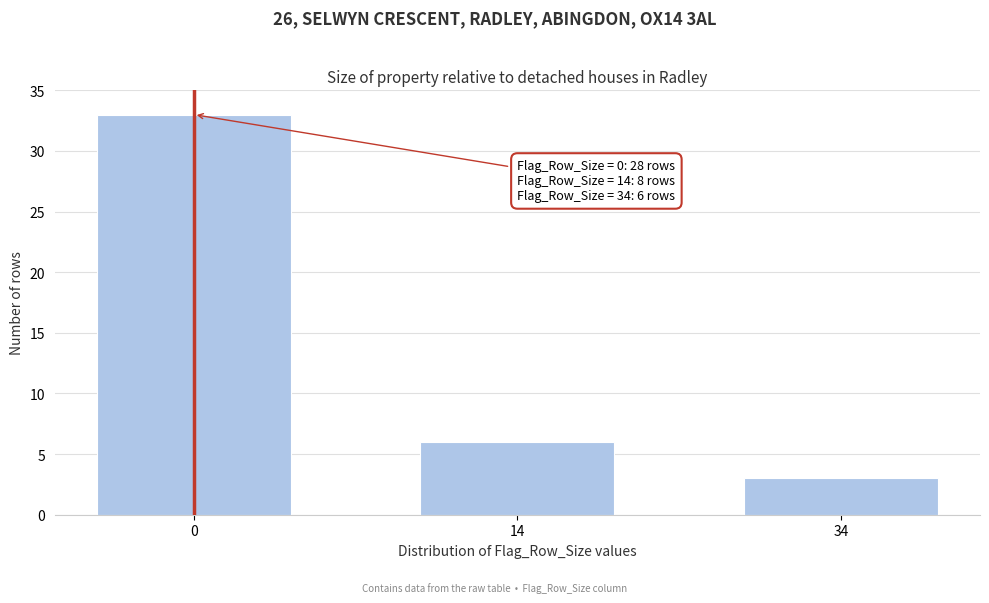

Reading left to right, list all the values displayed in this chart.

0=33	14=6	34=3